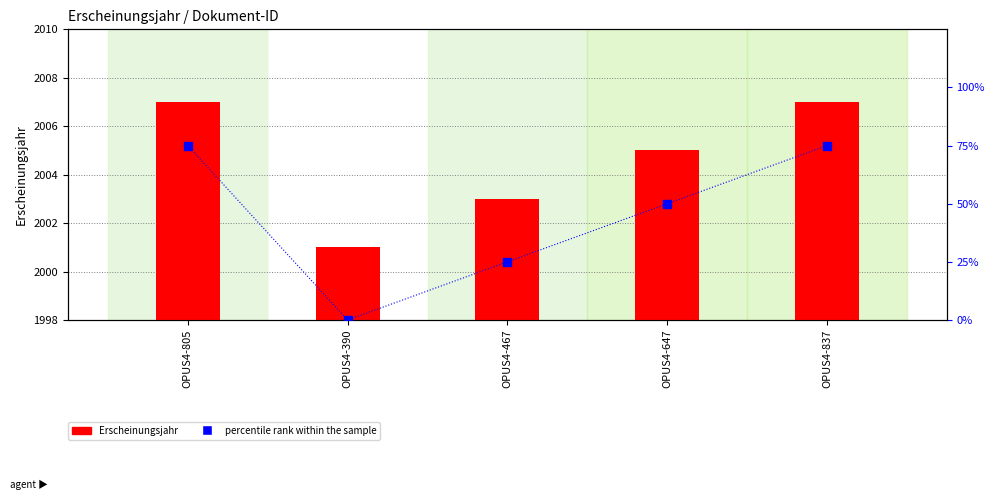

How many percentile rank within the sample values are between 25 and 75?

4